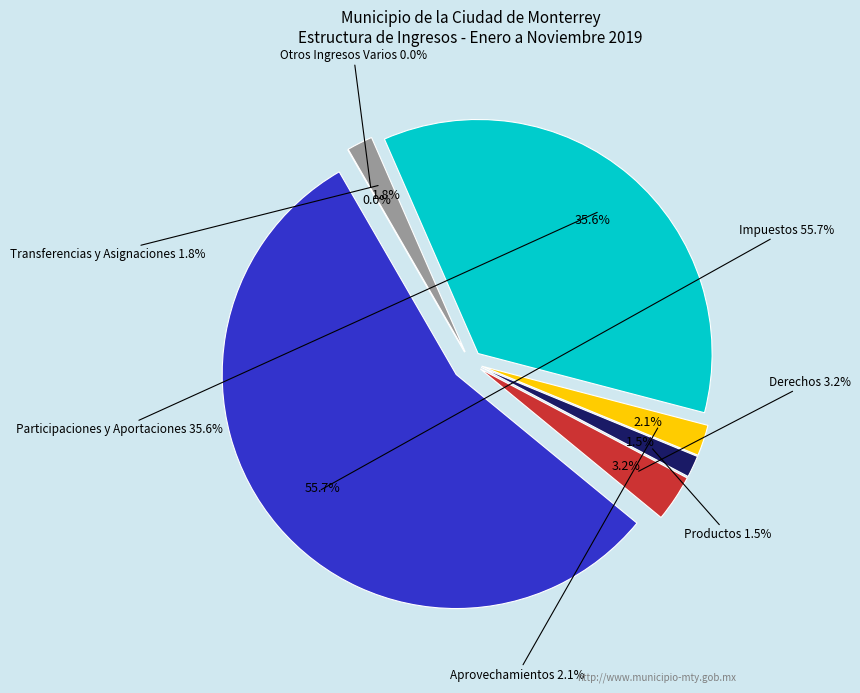

Which slice is the smallest?

Otros Ingresos Varios